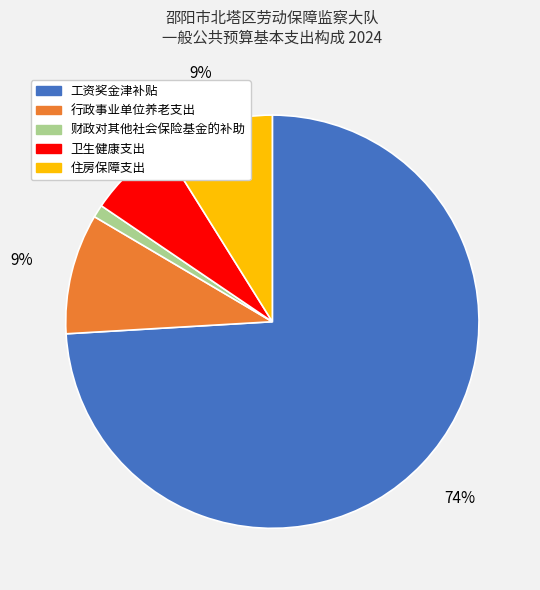

Which slice represents more than half of the pie?

工资奖金津补贴